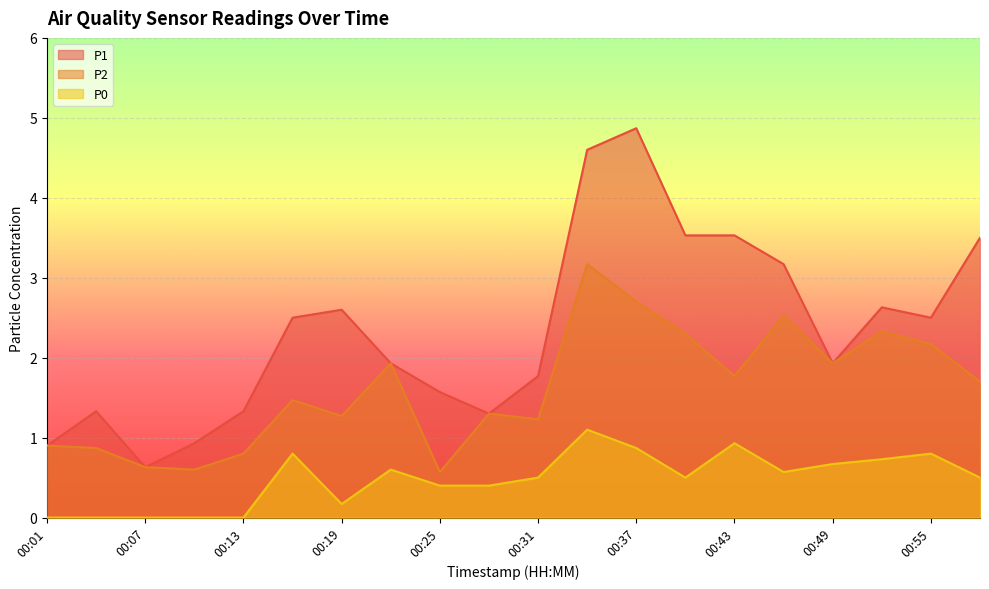

Rank the categories by P2 value from highest to lowest.

00:34, 00:37, 00:46, 00:52, 00:40, 00:55, 00:22, 00:49, 00:43, 00:58, 00:16, 00:28, 00:19, 00:31, 00:01, 00:04, 00:13, 00:07, 00:10, 00:25